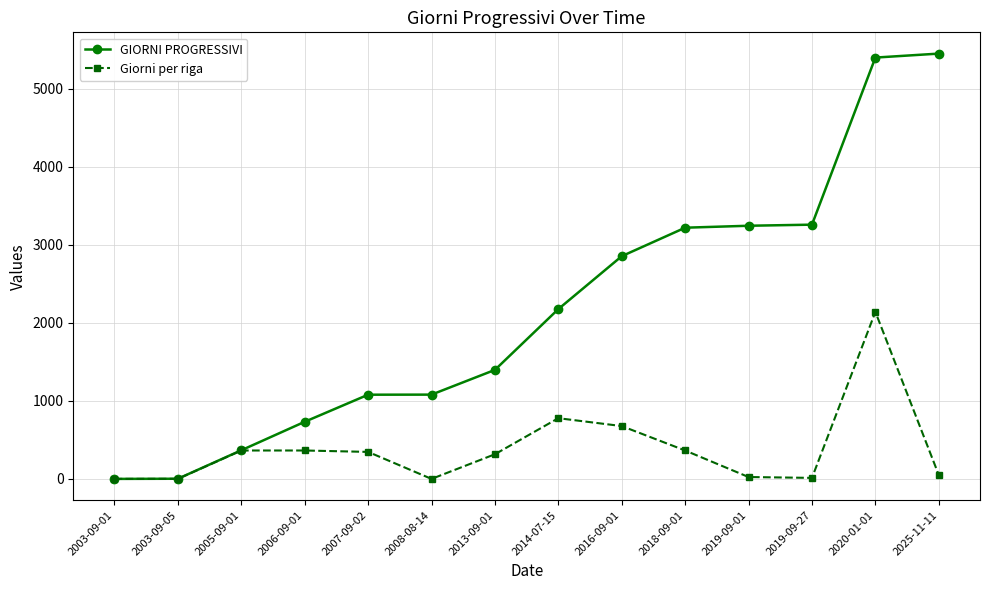

How many data points in Giorni per riga are less than 347?

7